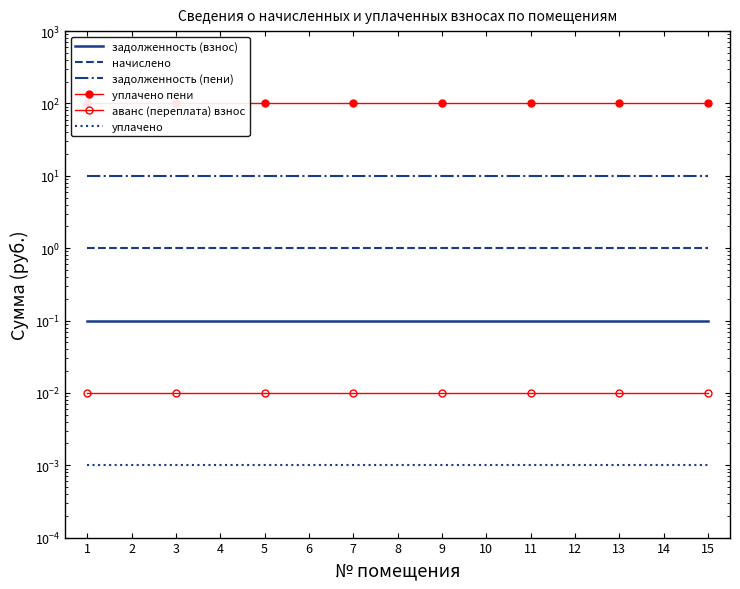

List the labels in order of начислено value, smallest first.

1, 2, 3, 4, 5, 6, 7, 8, 9, 10, 11, 12, 13, 14, 15